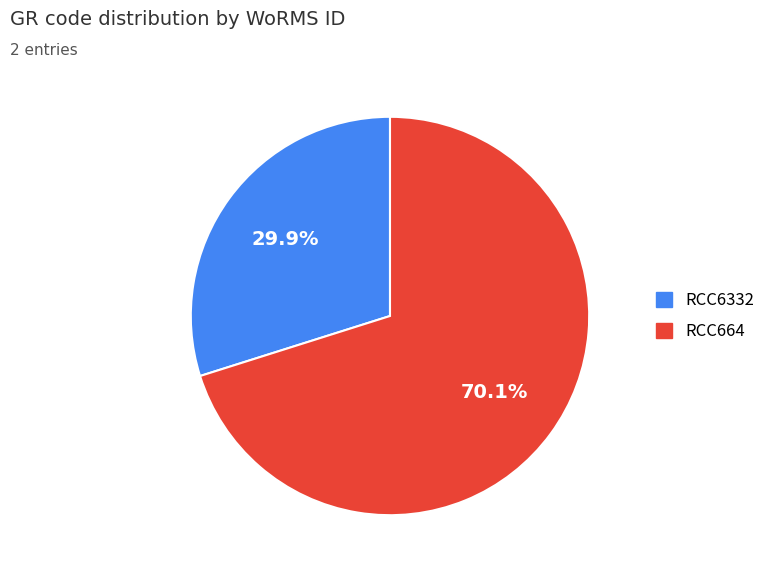

To the nearest percent, what portion does RCC6332 represent?

30%